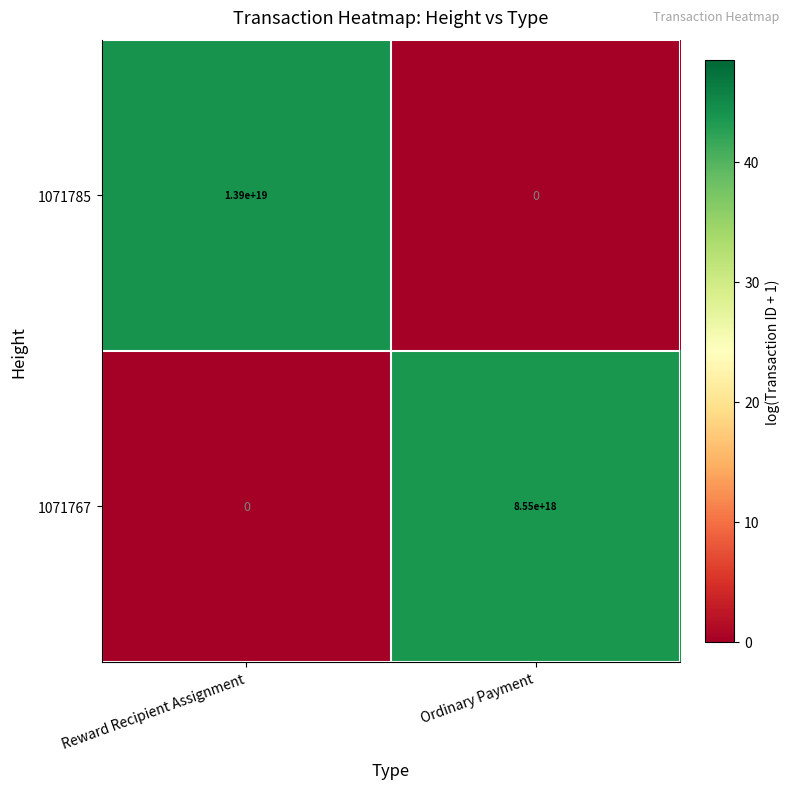

Which series has the largest total across all categories?

1071785